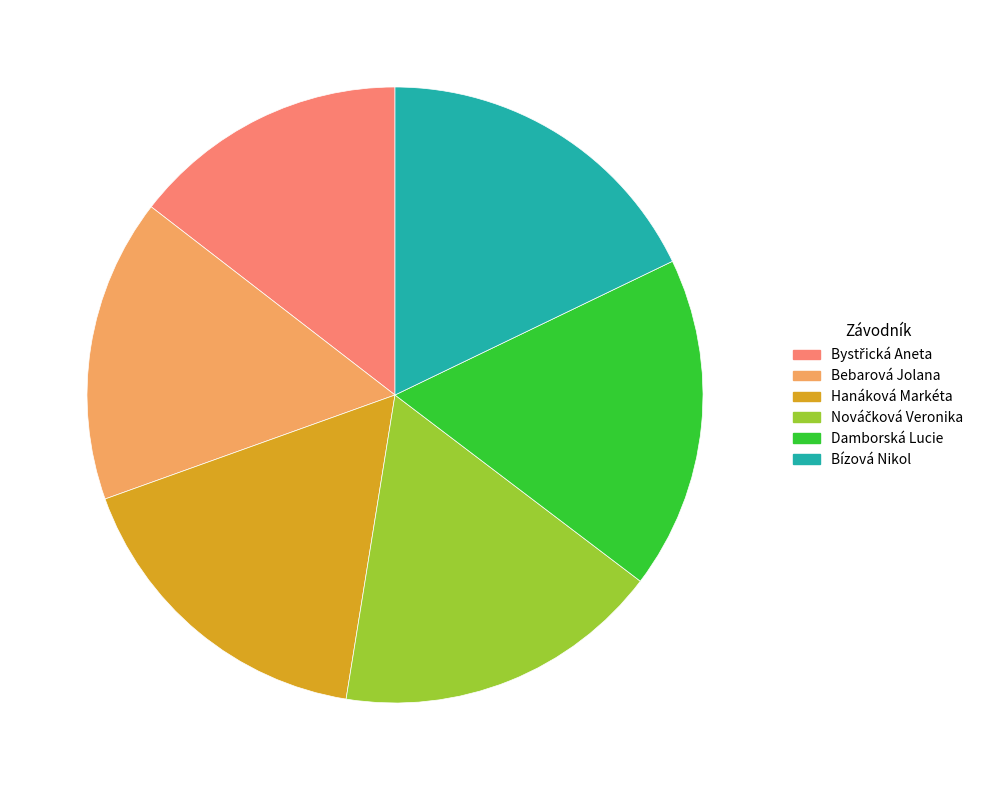

How many segments does this pie chart have?

6